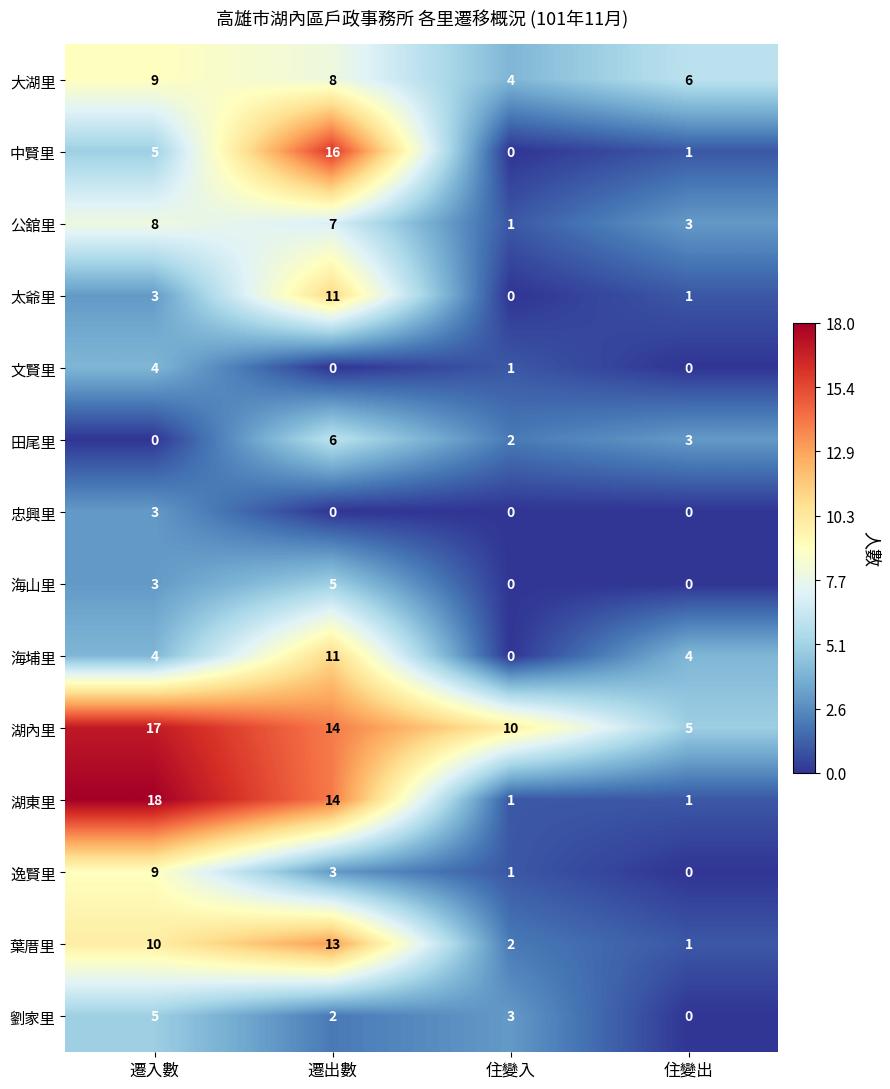

What value does the 劉家里 series have at 遷入數?

5